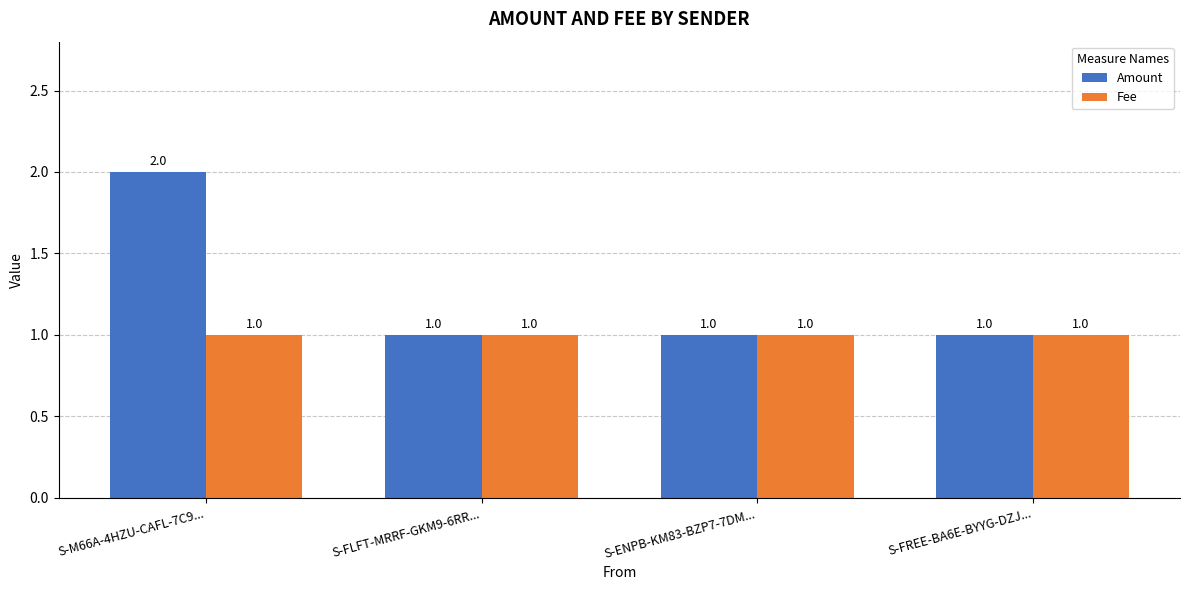

What is the sum of all Fee values?

4